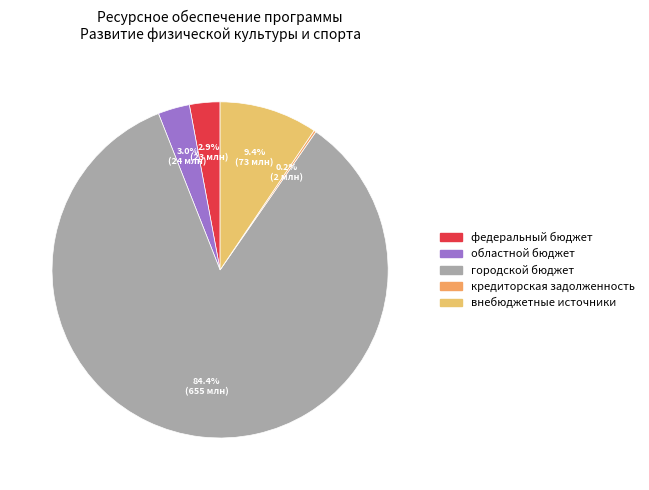

Which slice is the smallest?

кредиторская задолженность